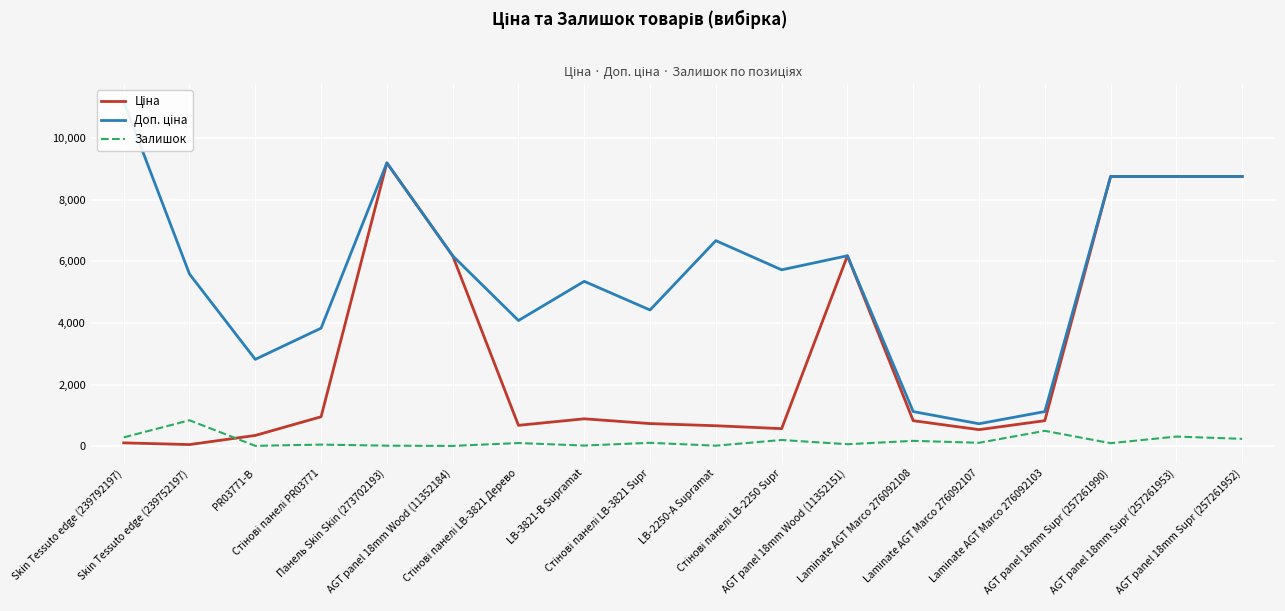

The value of Ціна at AGT panel 18mm Wood (11352184) is 6182.6. True or false?

True